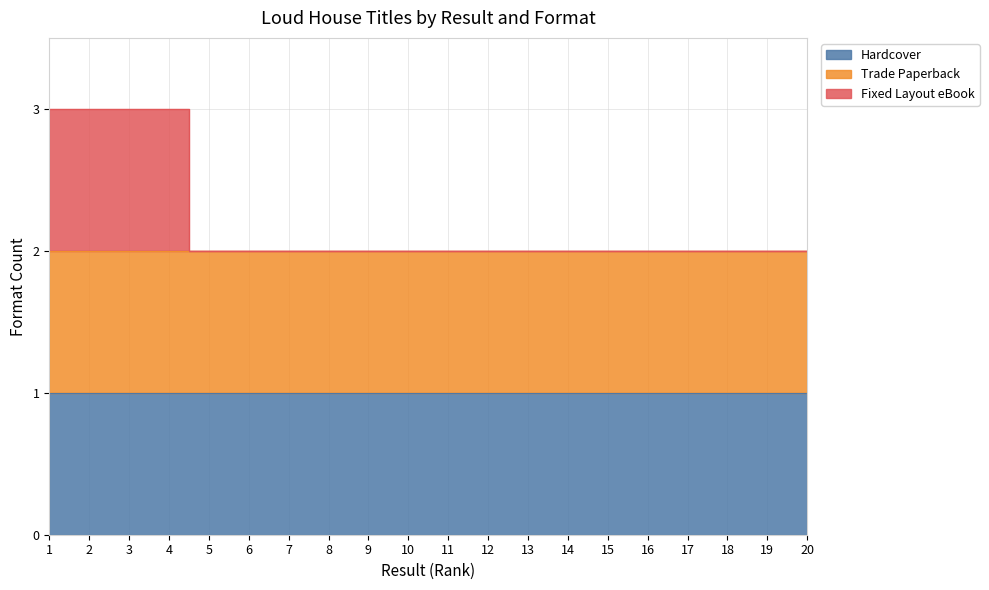

Is the value of Fixed Layout eBook at 17 greater than the value of Trade Paperback at 13?

No